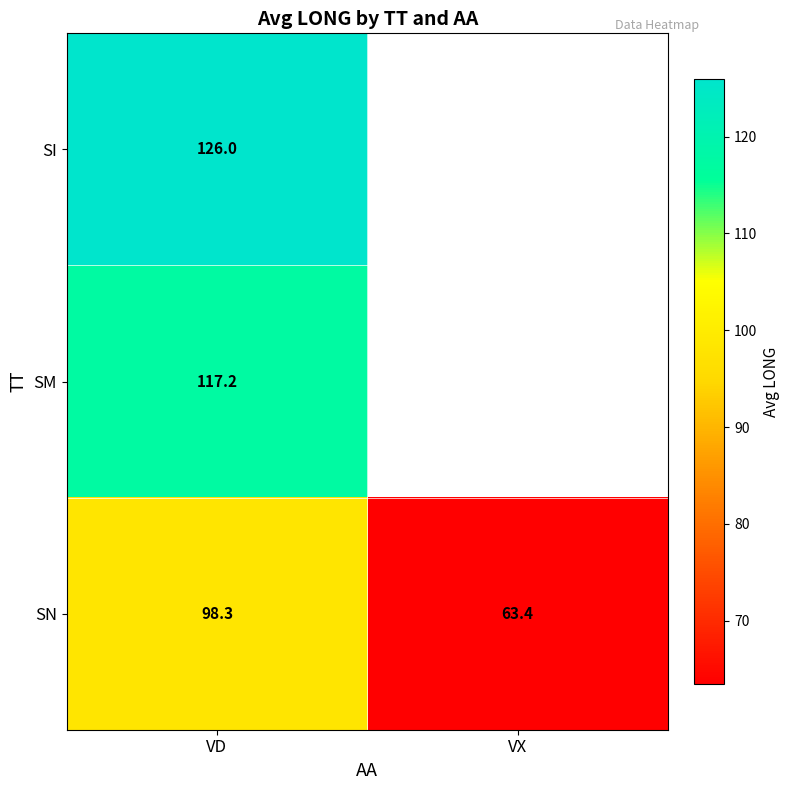

Rank the categories by SN value from highest to lowest.

VD, VX